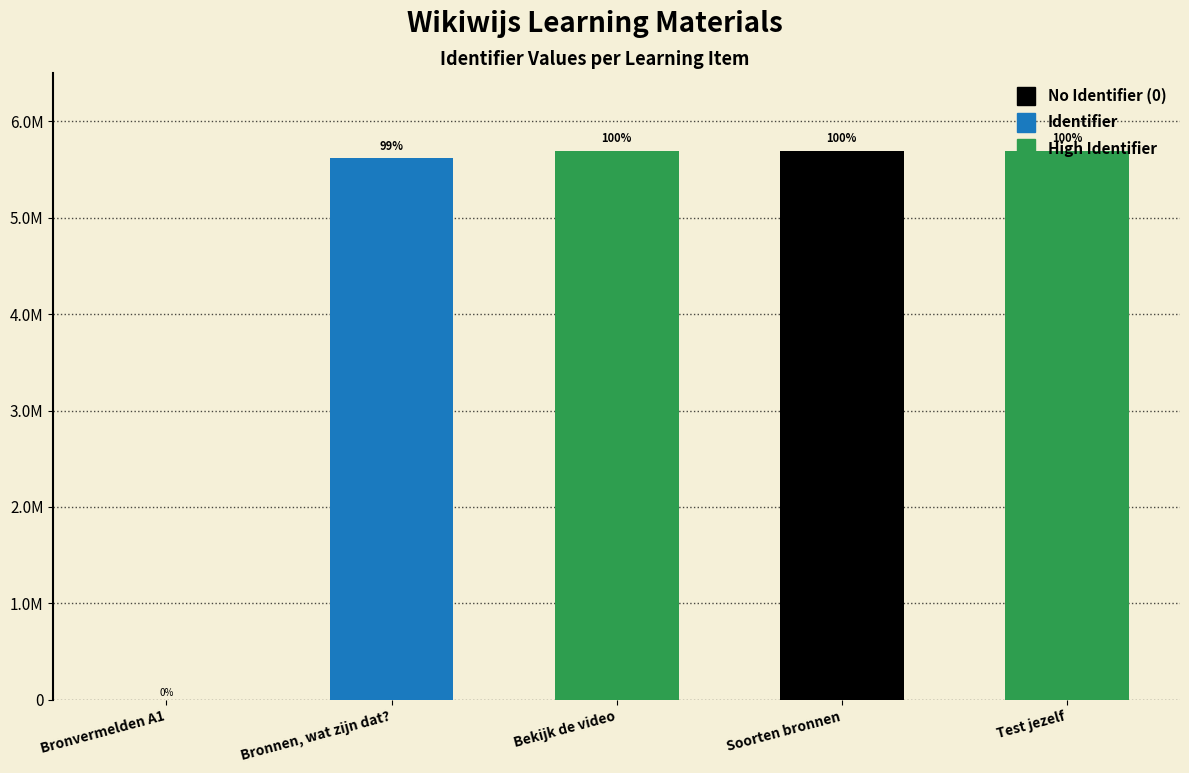

The value at Bronvermelden A1 is -3258555. True or false?

False